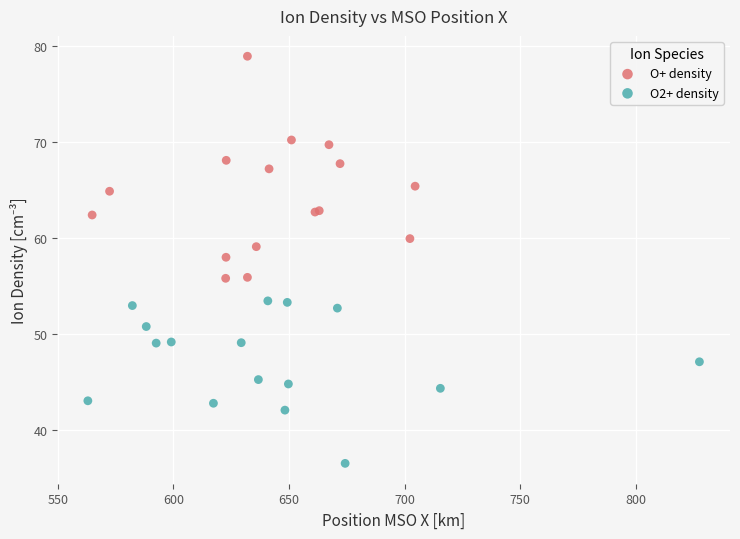

Which series reaches the maximum Y coordinate?

O+ density